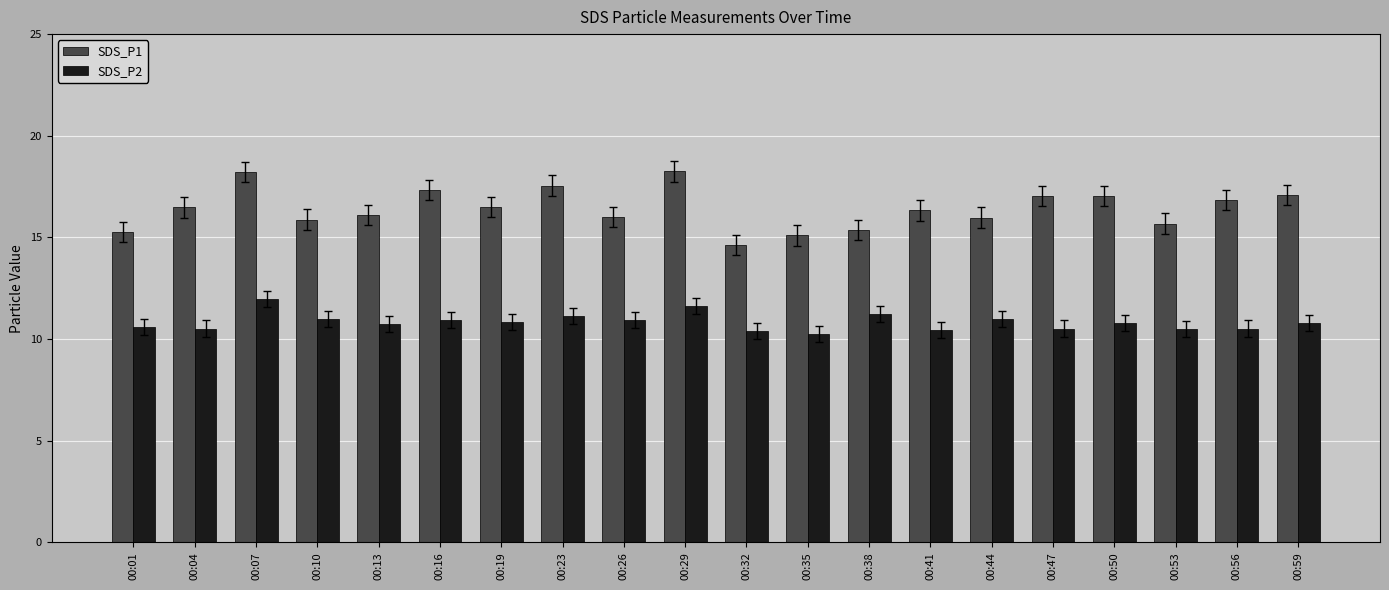

Between 00:19 and 00:53, which series saw the biggest shift?

SDS_P1